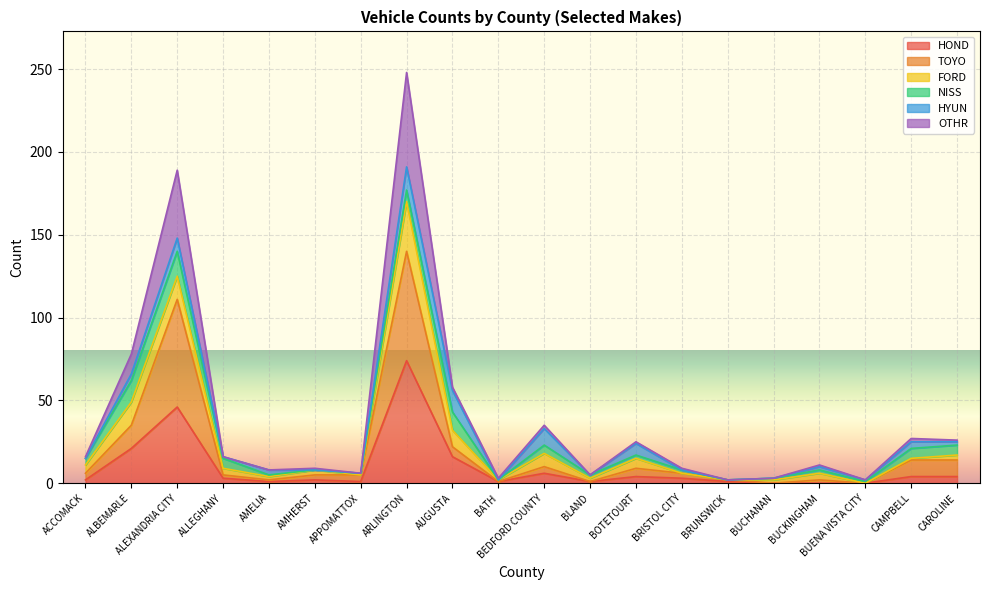

At which category is the sum across all series the highest?

ARLINGTON